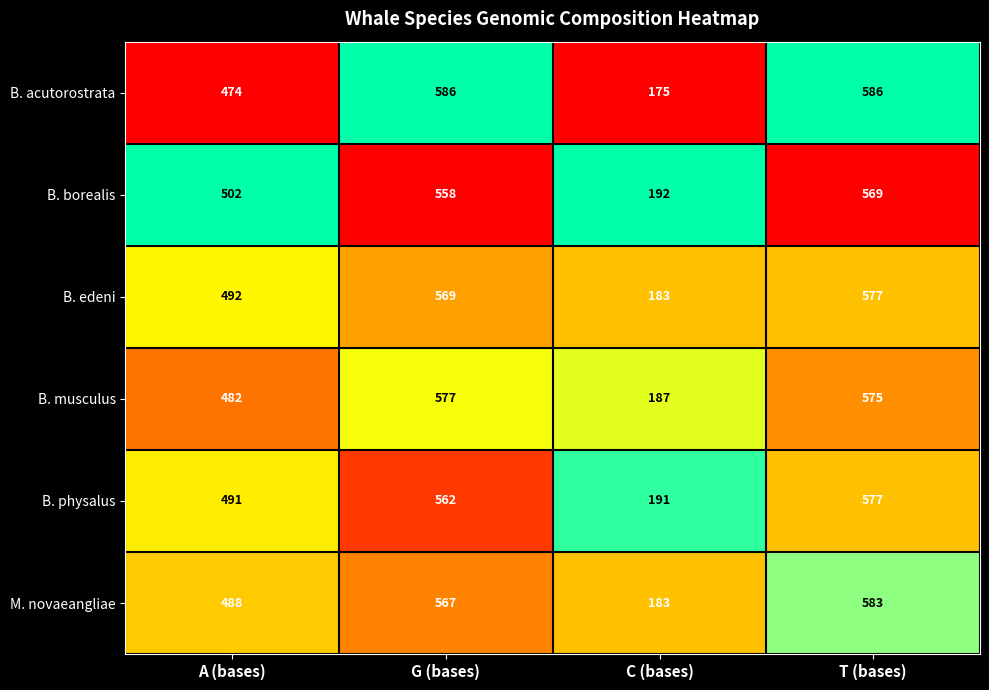

Between C (bases) and T (bases), which series saw the biggest shift?

B. acutorostrata